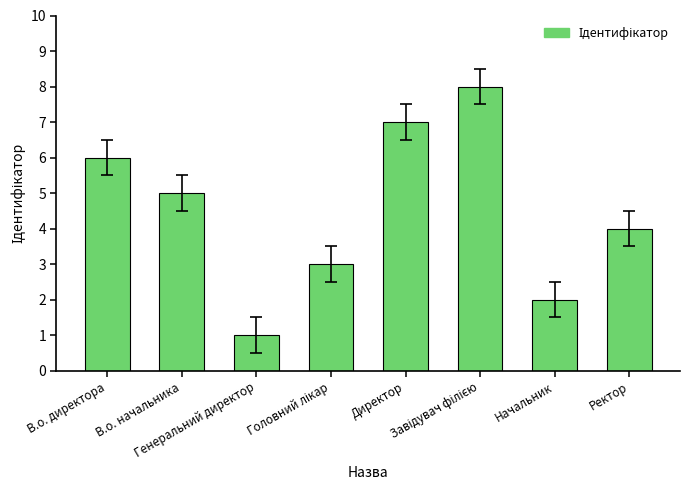

What is the smallest value displayed?

1